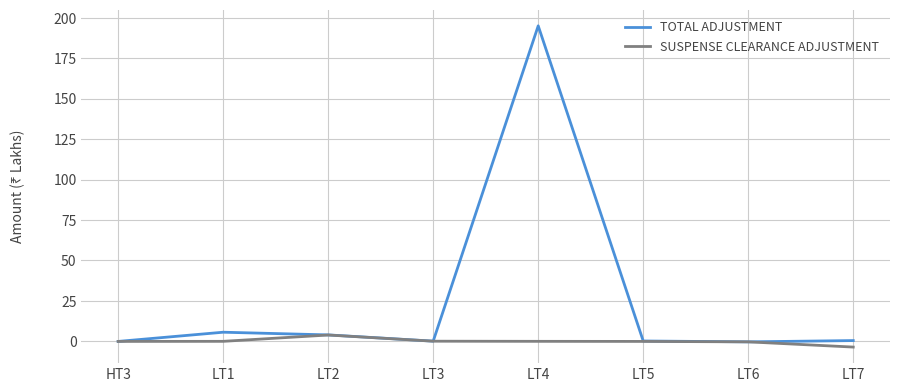

At which category is the sum across all series the highest?

LT4